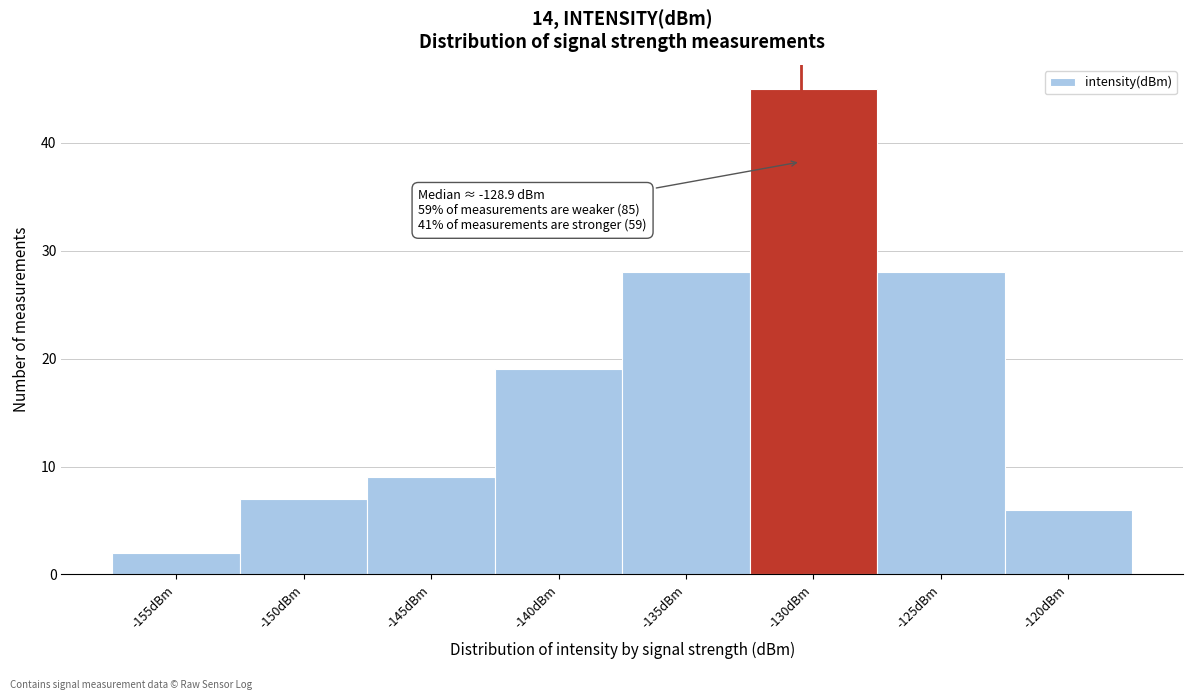

Reading left to right, what are all the values shown in this chart?

2	7	9	19	28	45	28	6